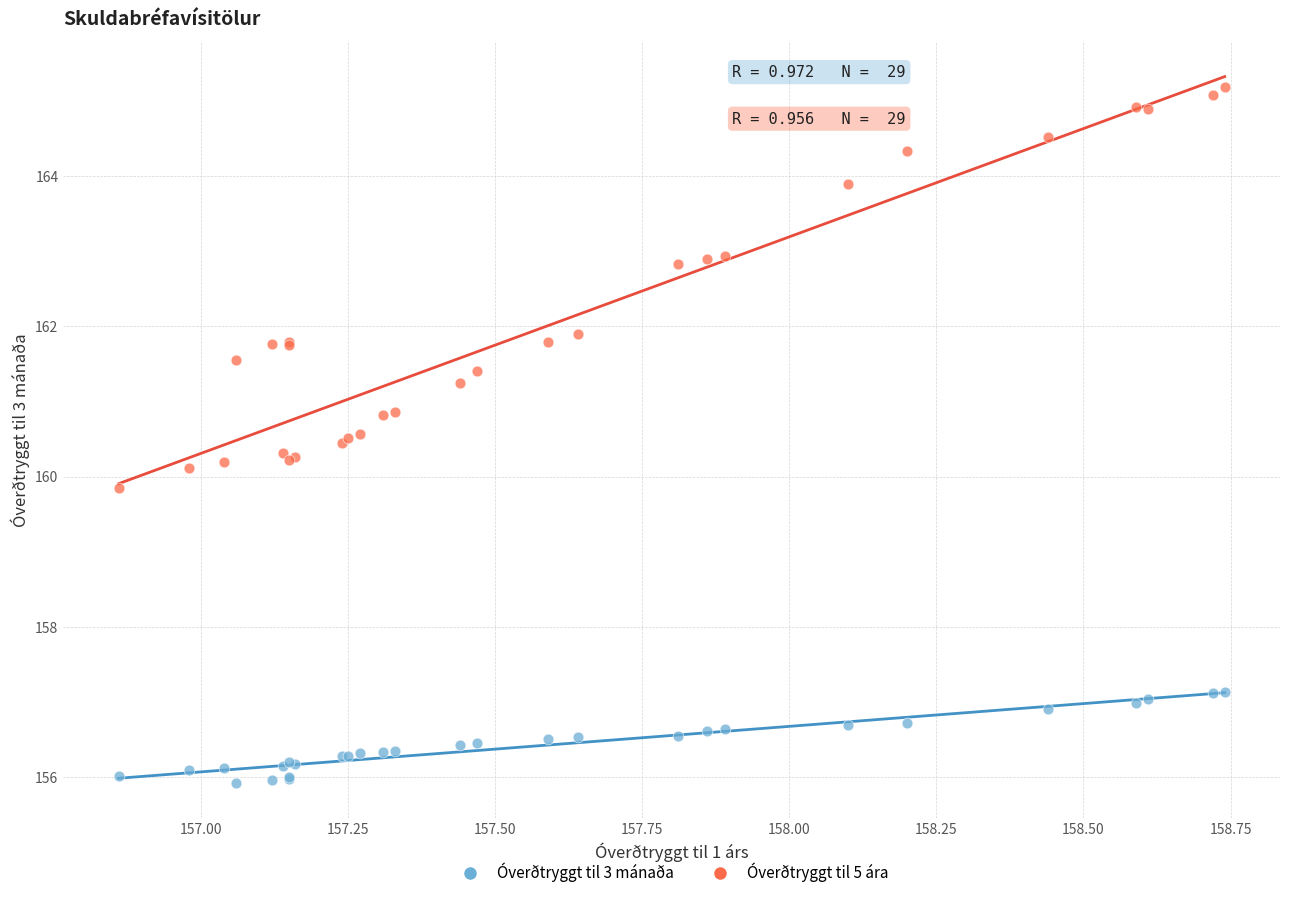

Which series reaches the maximum Y coordinate?

Óverðtryggt til 5 ára